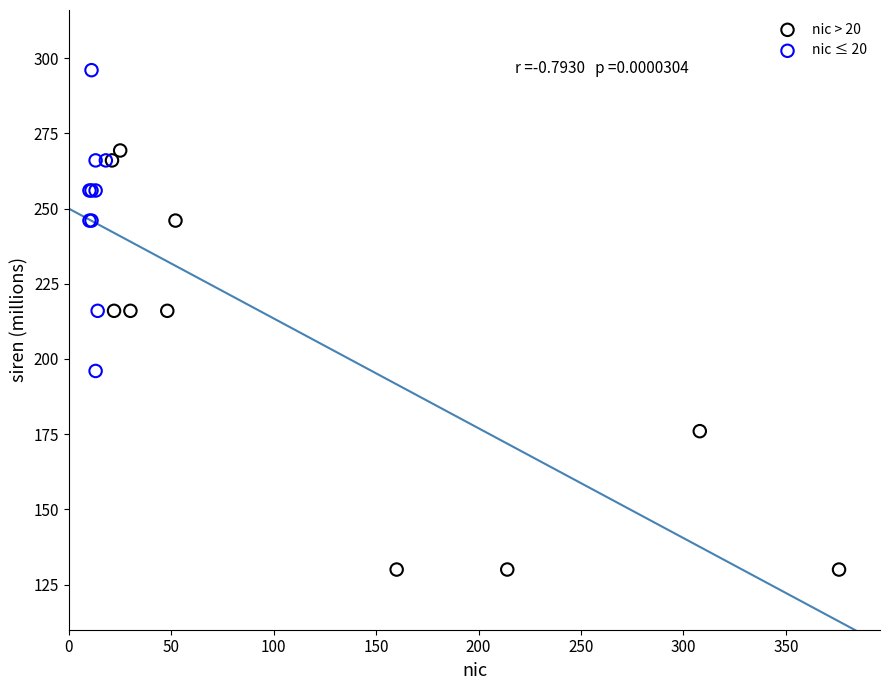

Which series has the widest spread of Y values?

nic > 20